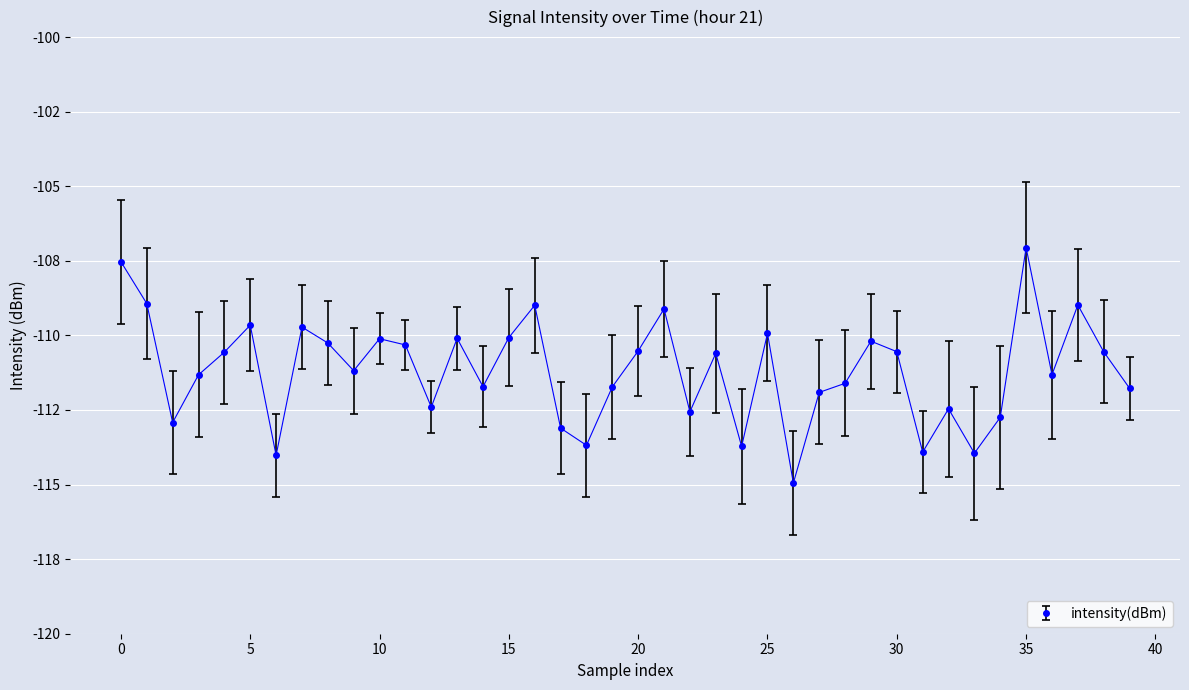

Is this an area chart (filled region under the line)?

No